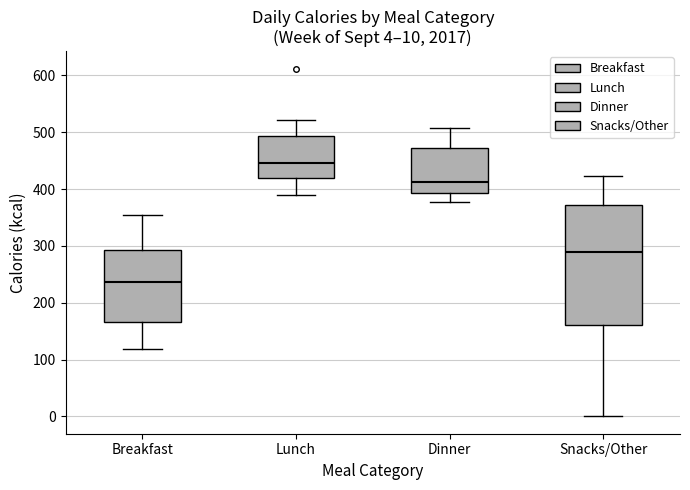

Which box's median line is the highest?

Lunch